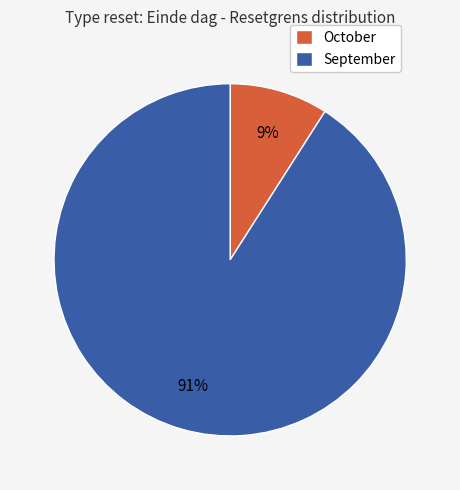

Which has a higher value, September or October?

September